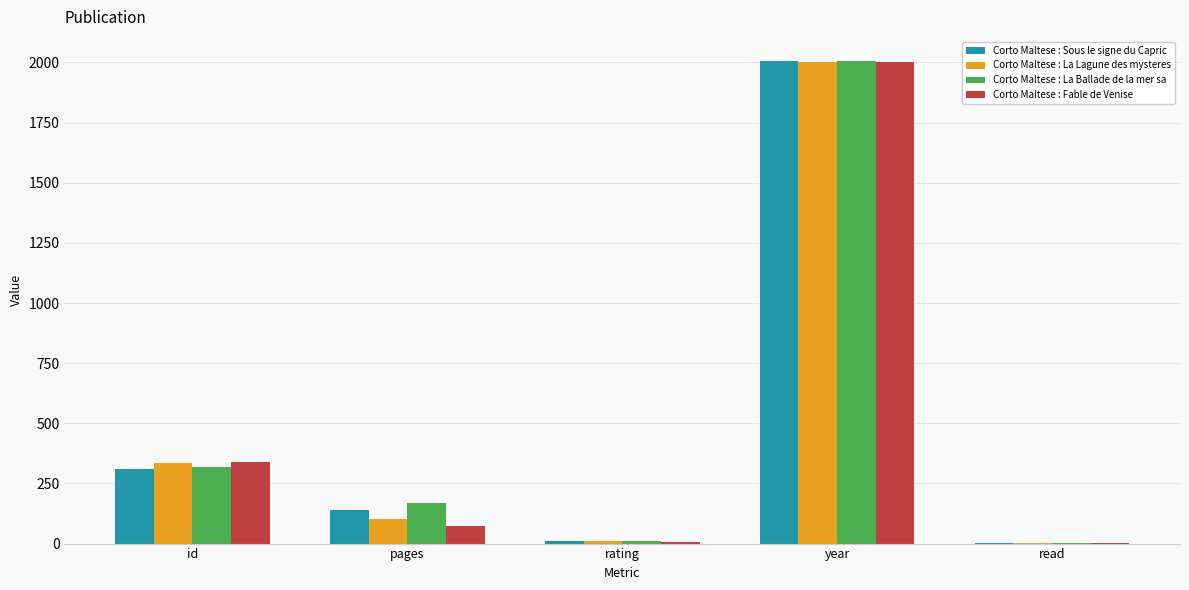

Between year and read, which series saw the biggest shift?

Corto Maltese : Sous le signe du Capric